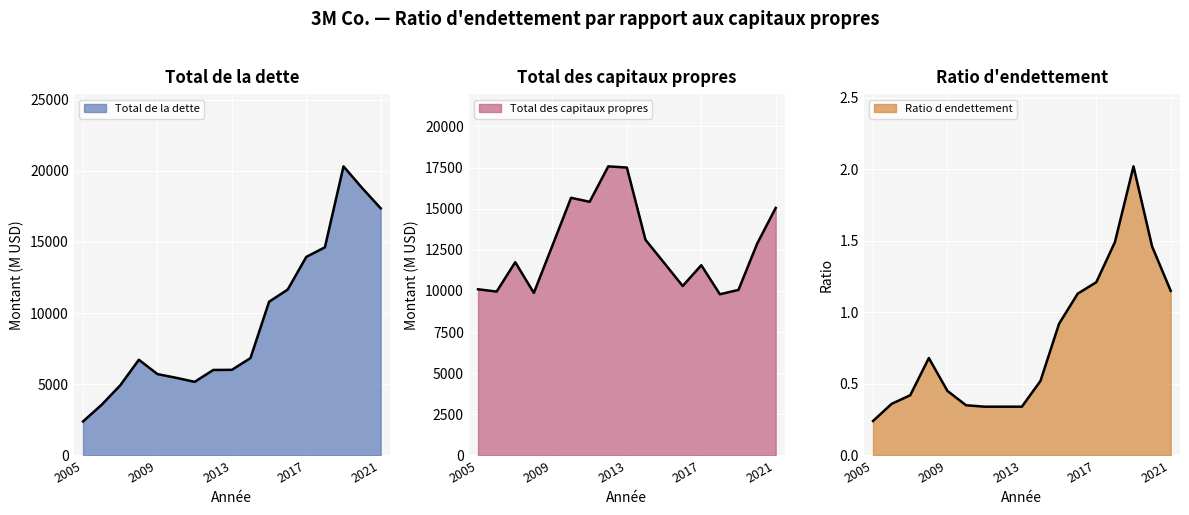

What is the total value across all series at 2010?

21115.3